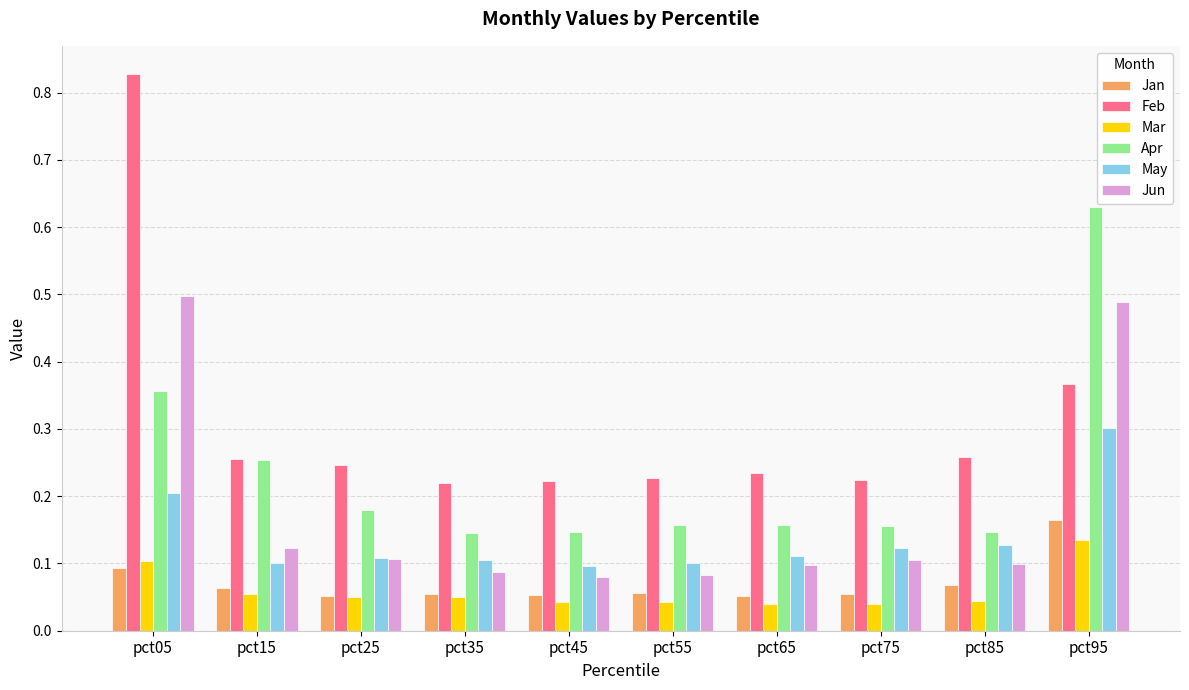

True or false: Jun has a value of 0.1 at pct55.

True